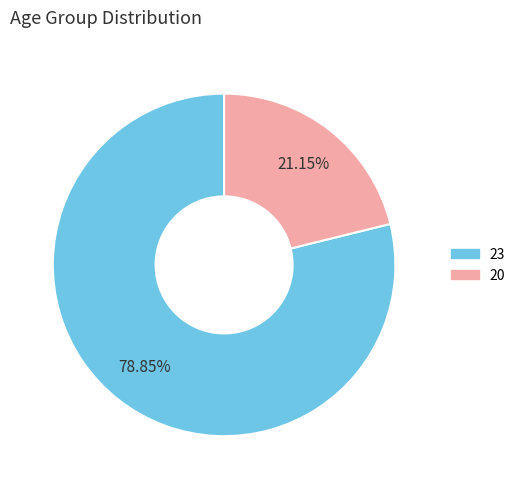

Approximately how many times larger is the value at 23 compared to 20?

3.7